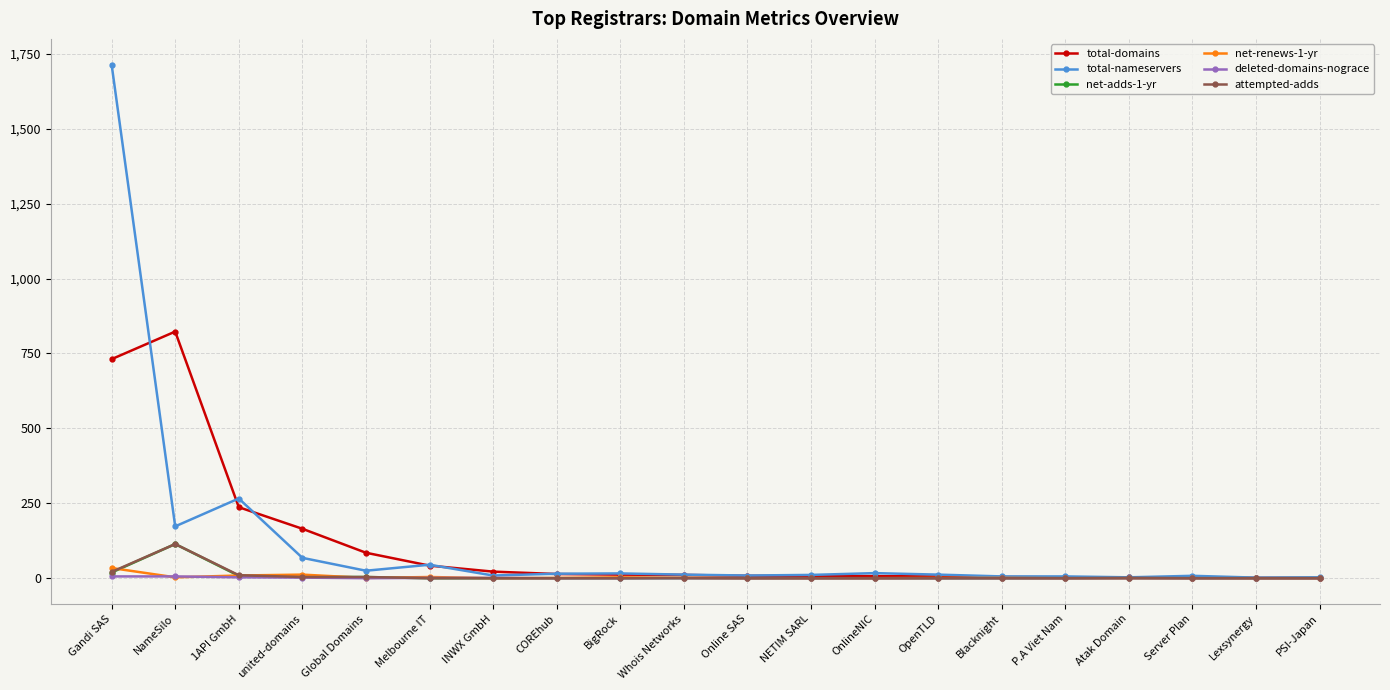

What is the difference between the highest and lowest values at Gandi SAS?

1708